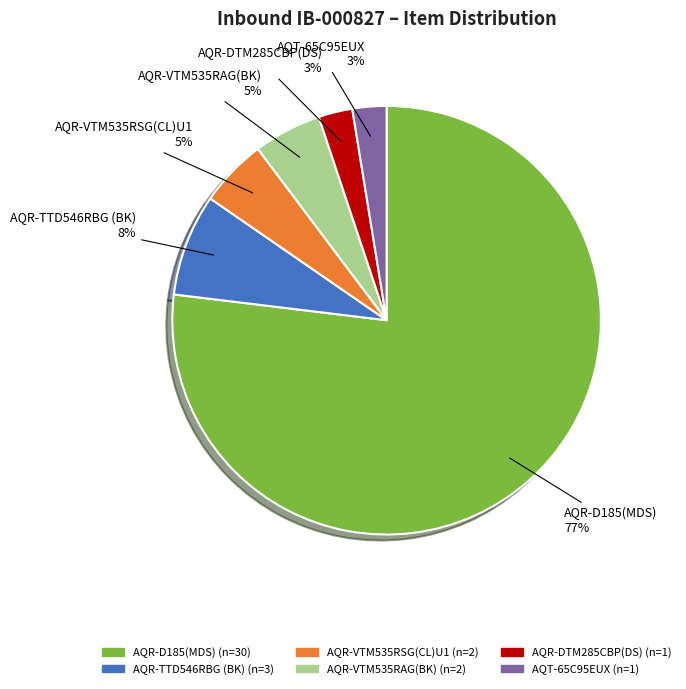

What percentage is the AQR-VTM535RAG(BK) slice, to the nearest percent?

5%